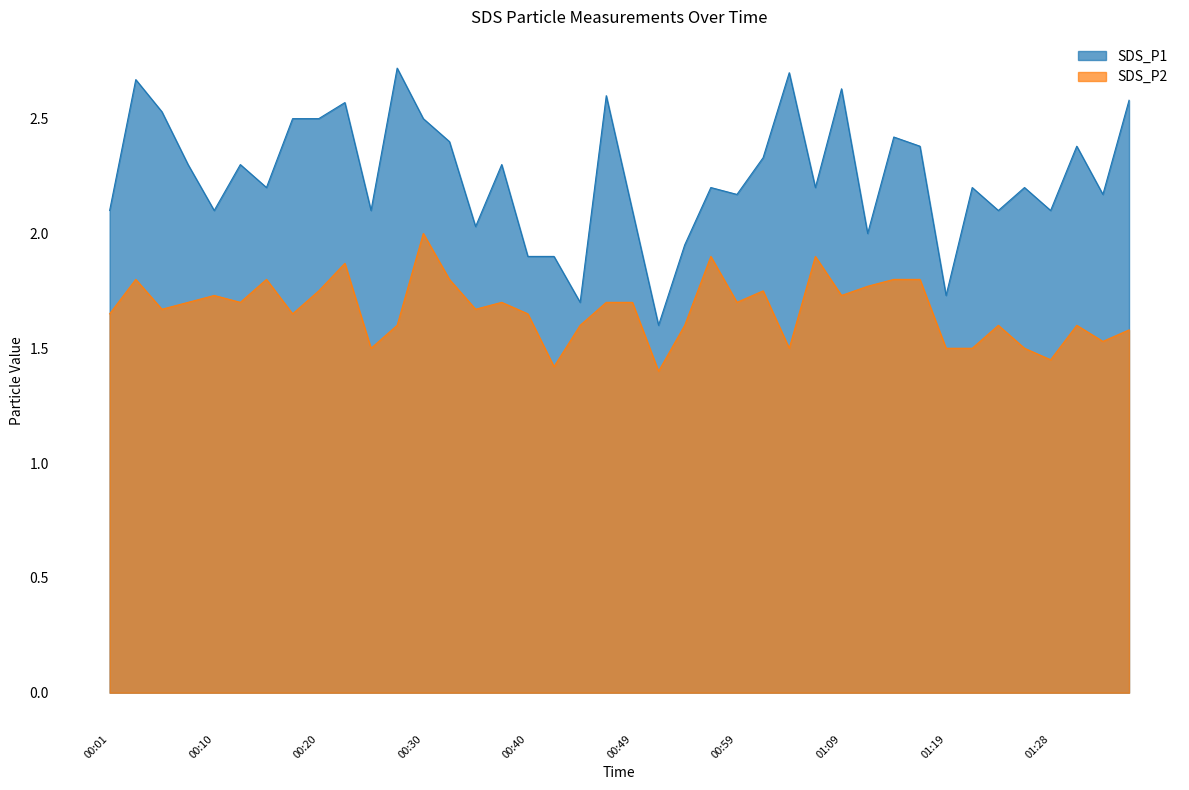

In SDS_P1, how many points are lower than both neighbors (excluding endpoints)?

13